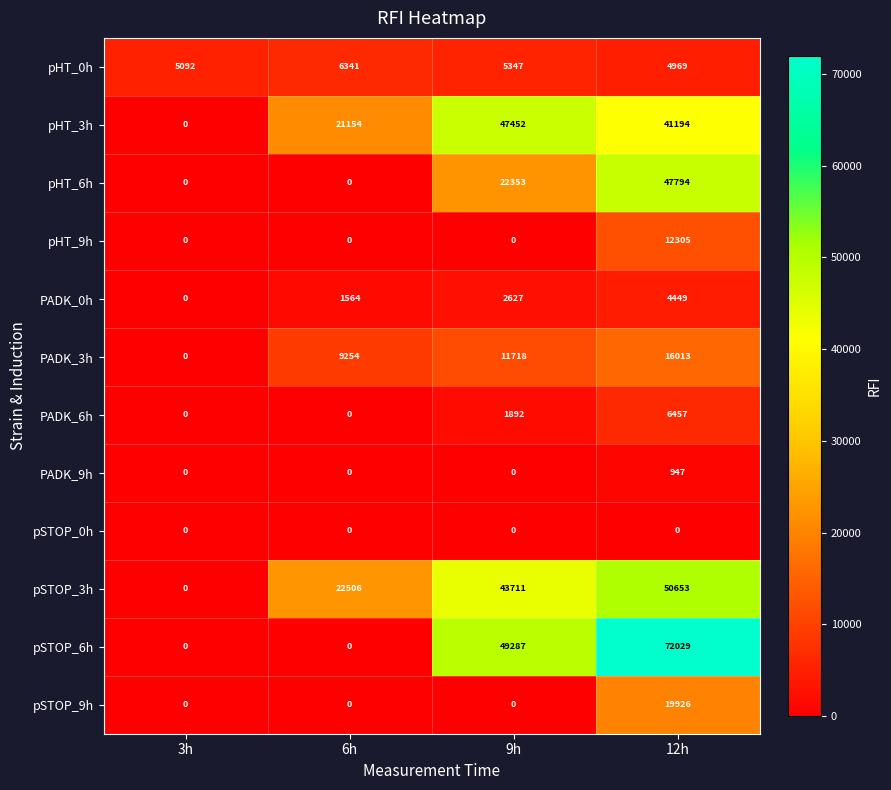

Count the number of data series in this chart.

12